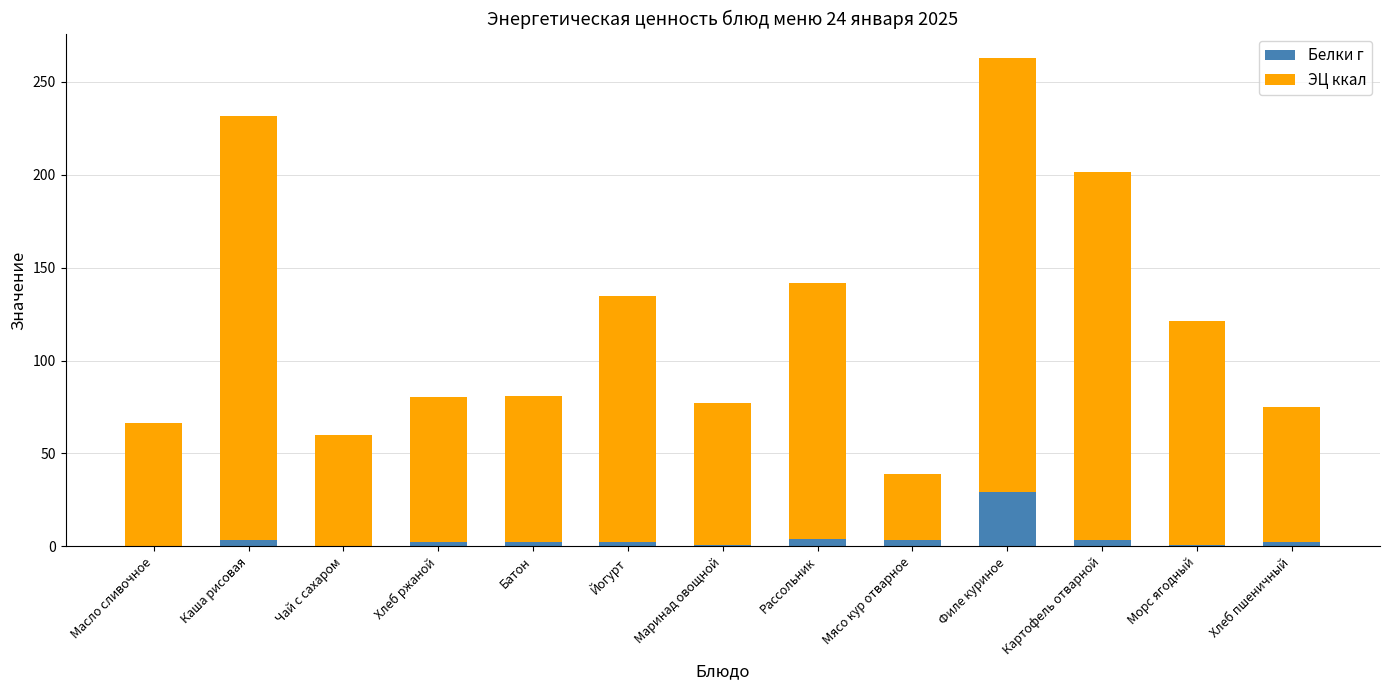

The value of Белки г at Филе куриное is 42.3. True or false?

False